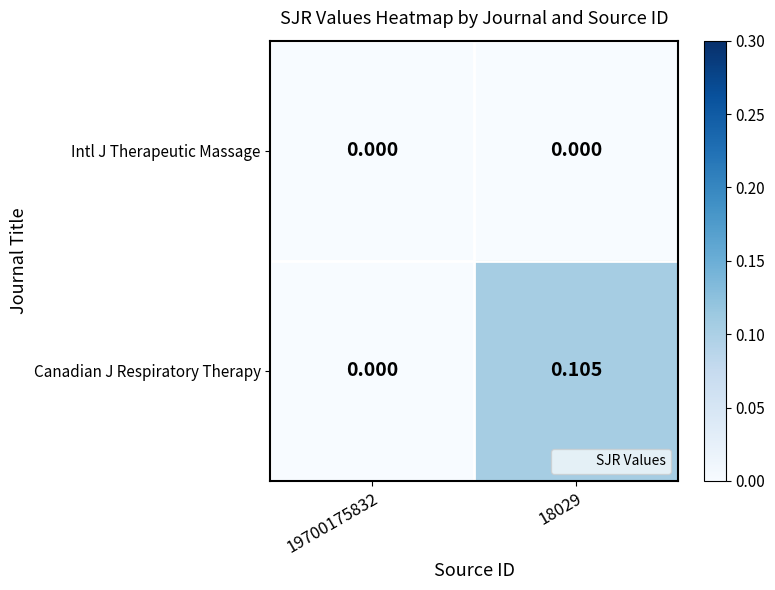

Between 19700175832 and 18029, which series saw the biggest shift?

Canadian J Respiratory Therapy